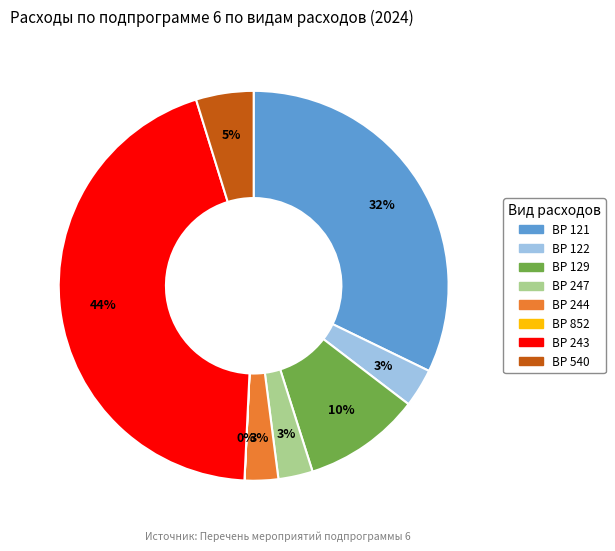

To the nearest percent, what is the difference between the largest and smallest slice percentages?

44%